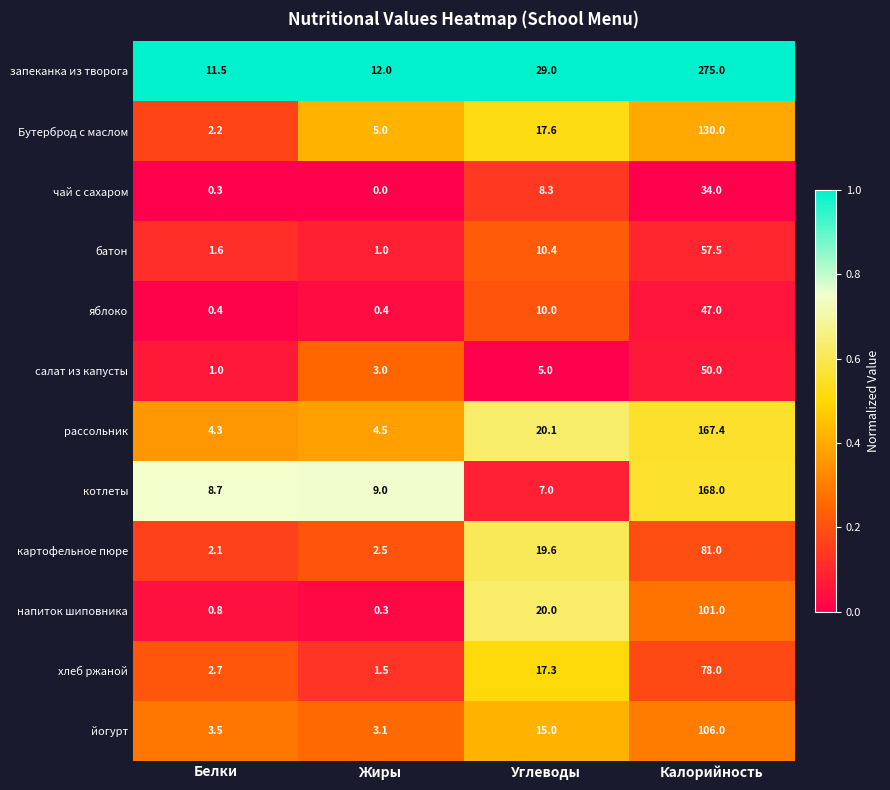

What is the average value of the чай с сахаром series?

10.7